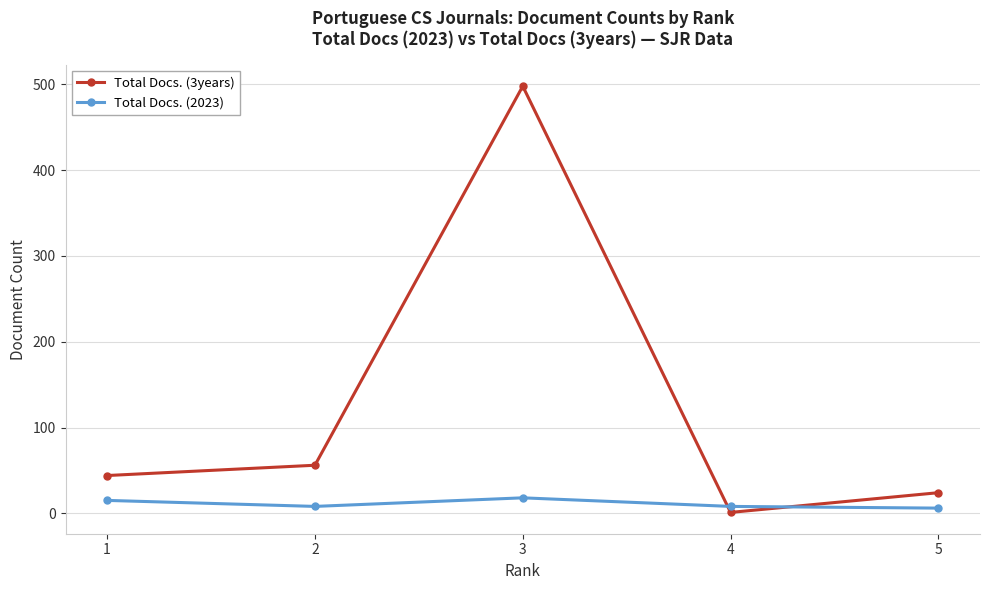

What is the lowest value of the Total Docs. (2023) series?

6